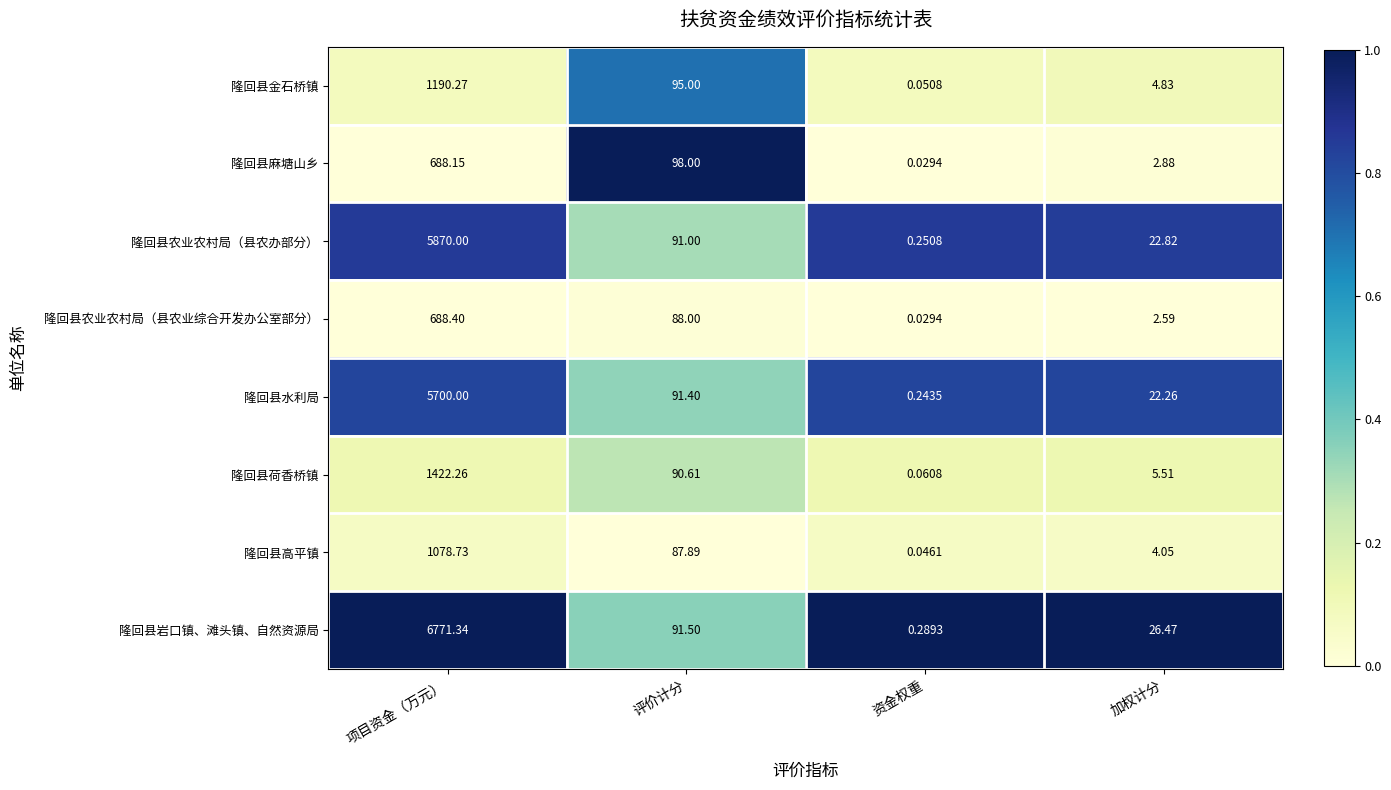

Which category has the highest value across all series?

项目资金（万元）